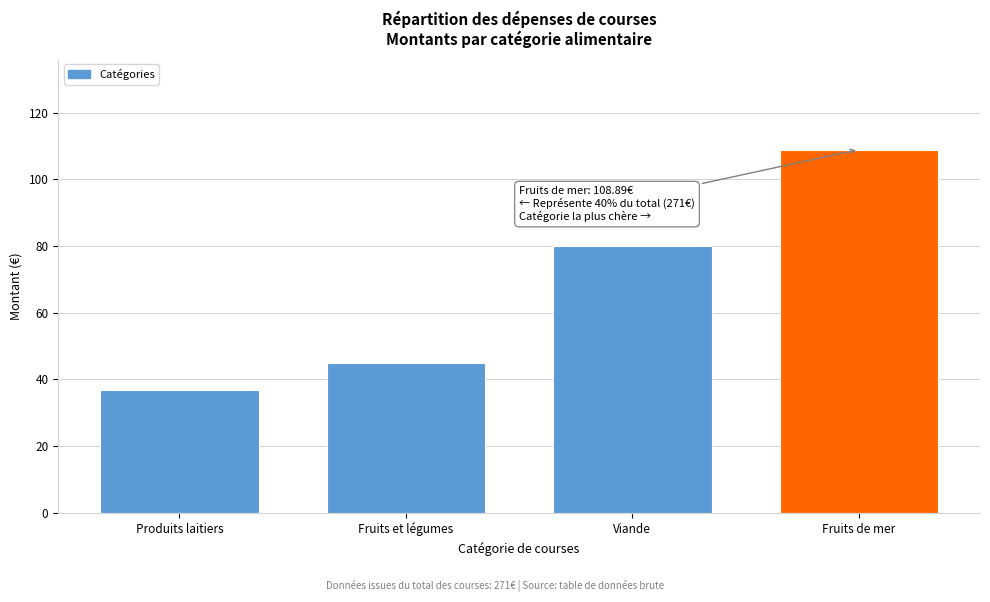

Reading left to right, transcribe all the data shown in this chart.

Produits laitiers=36.8	Fruits et légumes=44.9	Viande=79.9	Fruits de mer=108.9